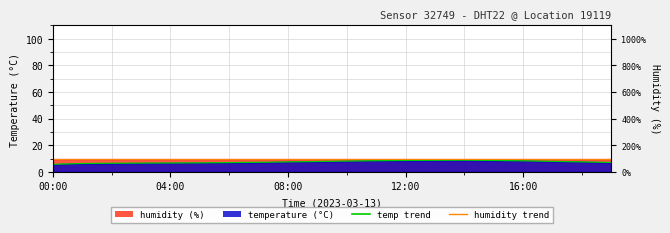

What is the difference between the maximum and minimum values in the temperature (line) series?

3.1